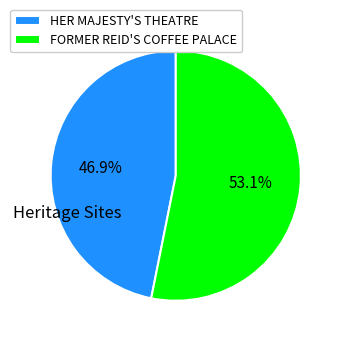

To the nearest percent, what is the combined percentage of HER MAJESTY'S THEATRE and FORMER REID'S COFFEE PALACE?

100%